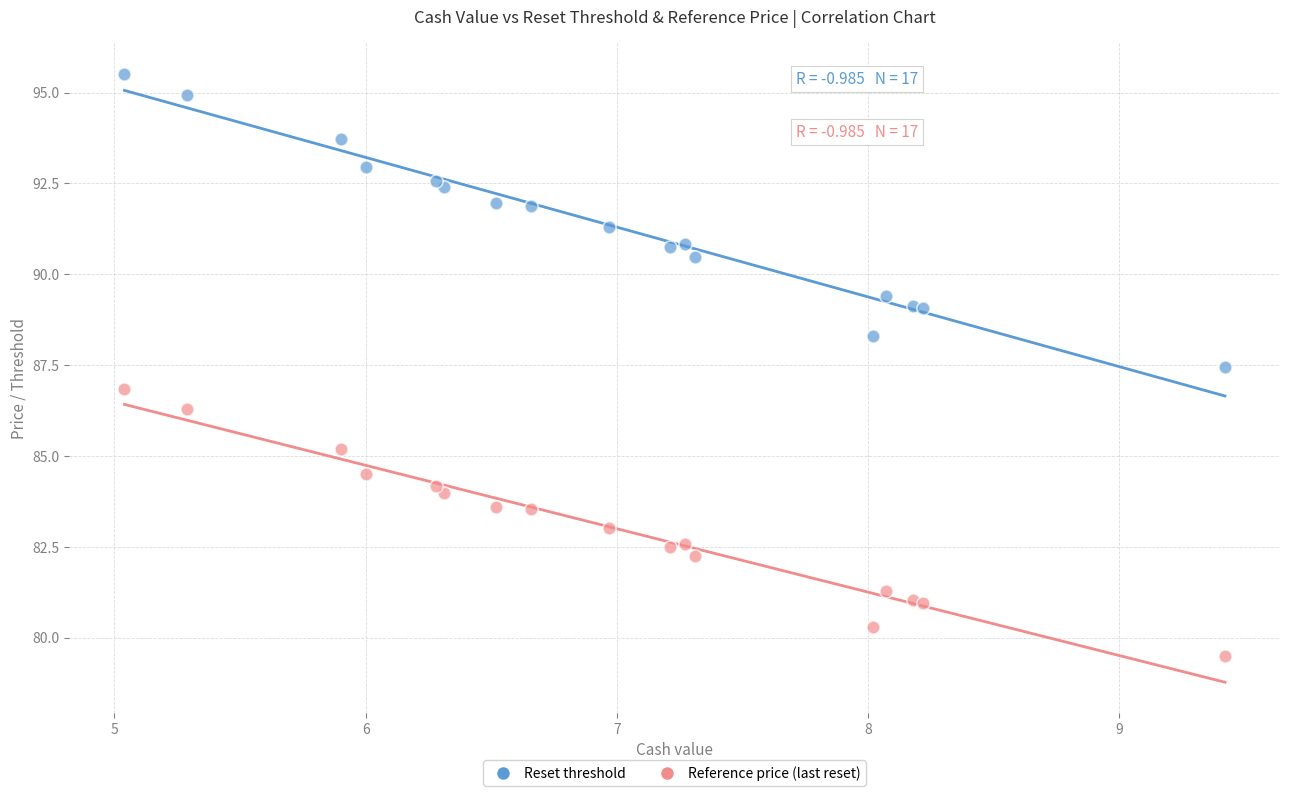

Which series has the widest spread of Y values?

Reset threshold